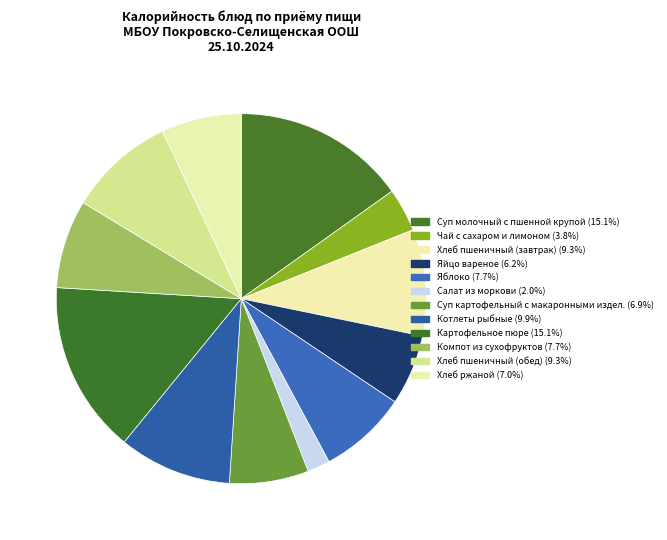

How many segments does this pie chart have?

12